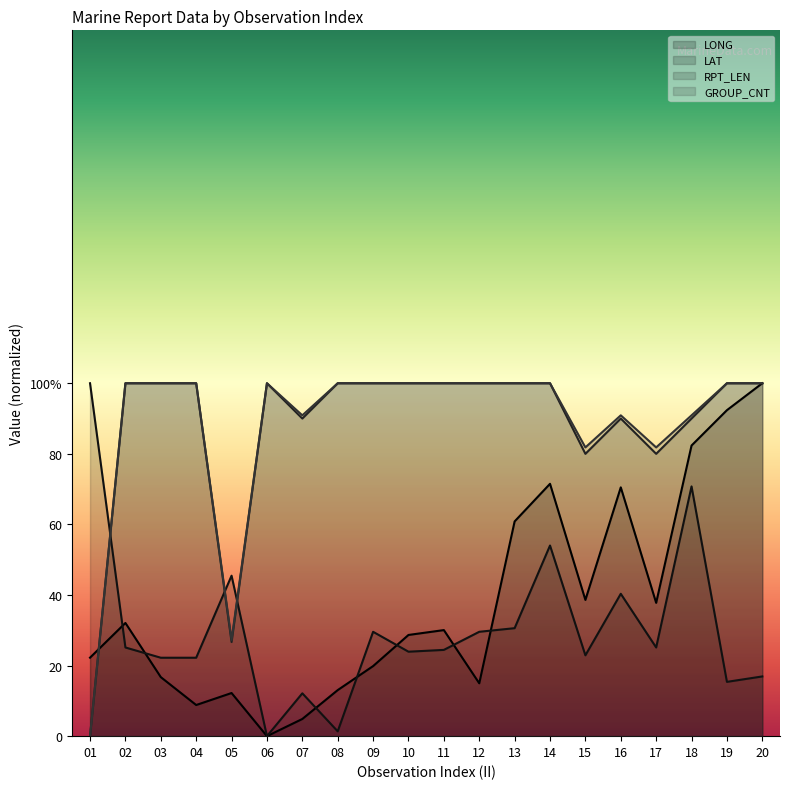

Rank the categories by LONG value from lowest to highest.

06, 07, 04, 05, 08, 12, 03, 09, 01, 10, 11, 02, 17, 15, 13, 16, 14, 18, 19, 20